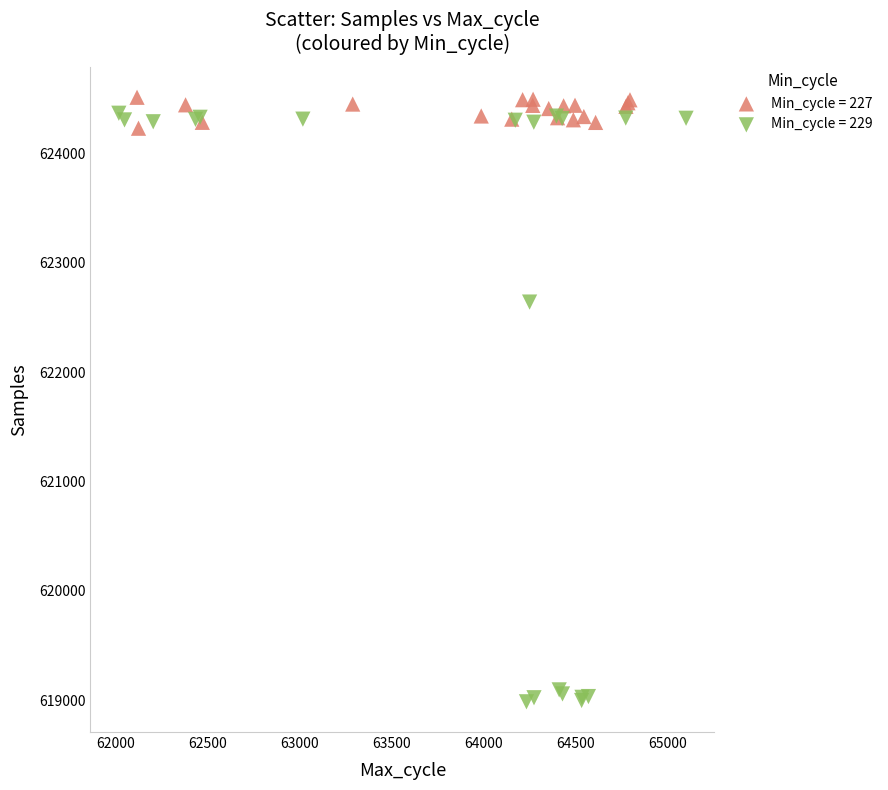

Which series has the largest Y range (max minus min)?

Min_cycle = 229